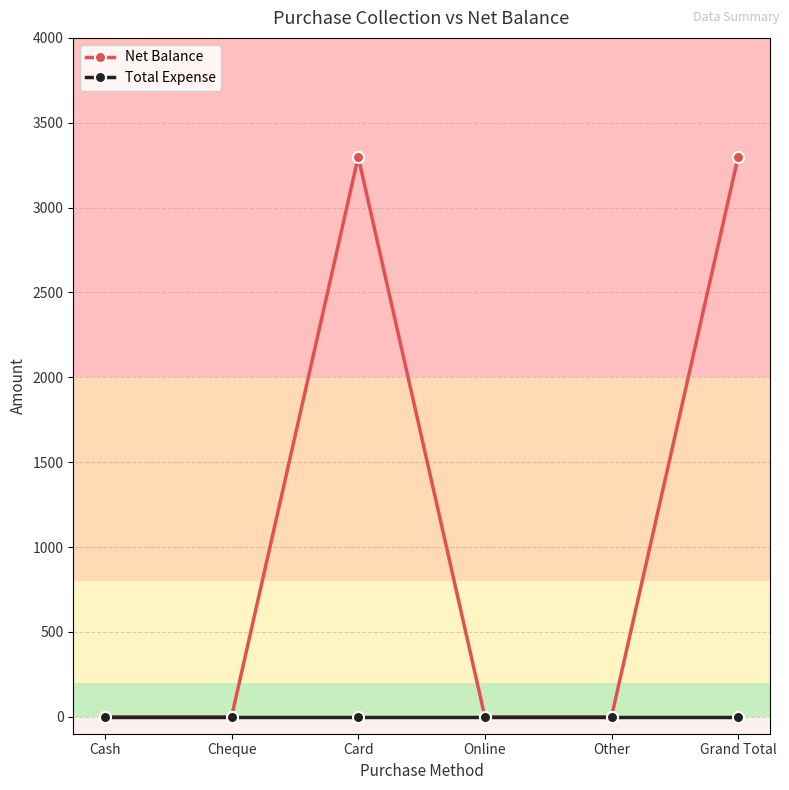

What is the approximate value of Net Balance at Card?

3299